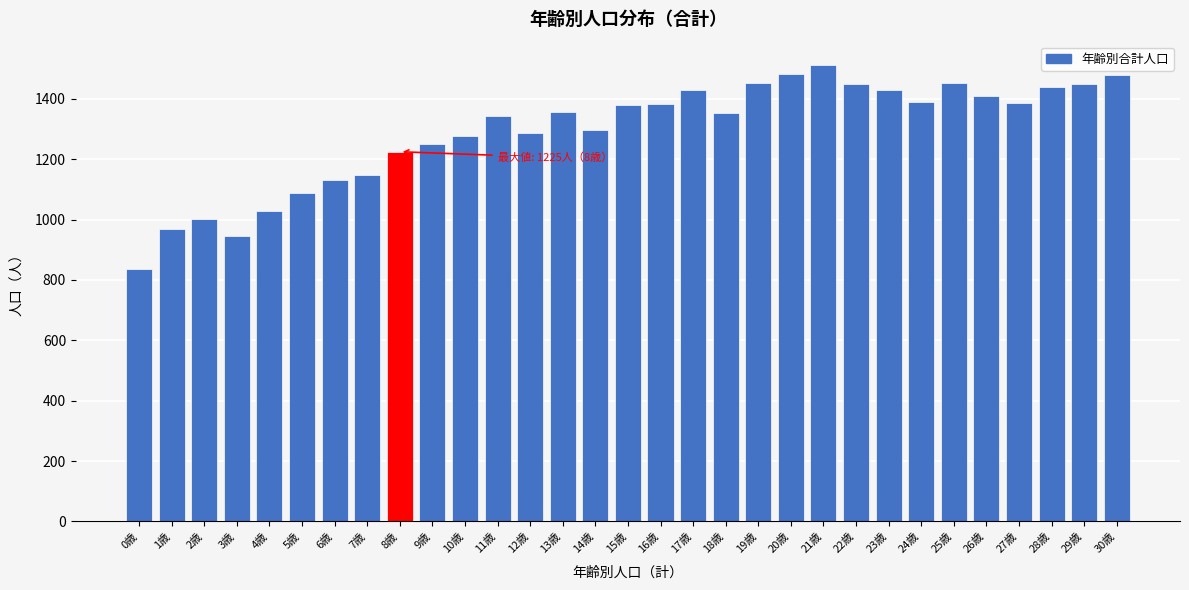

Between 1歳 and 21歳, which is larger?

21歳